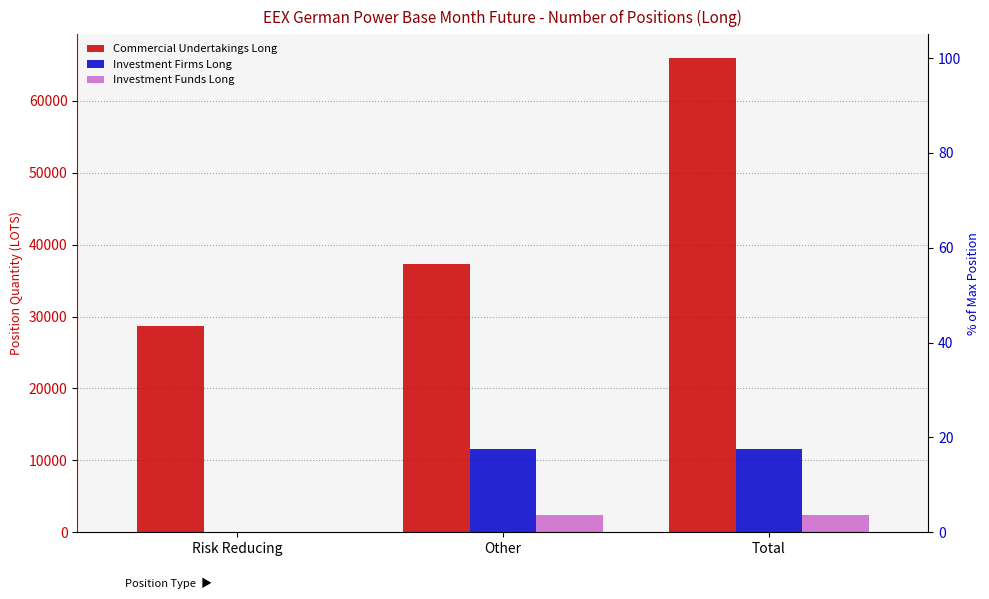

At how many categories does at least one series exceed 53257?

1